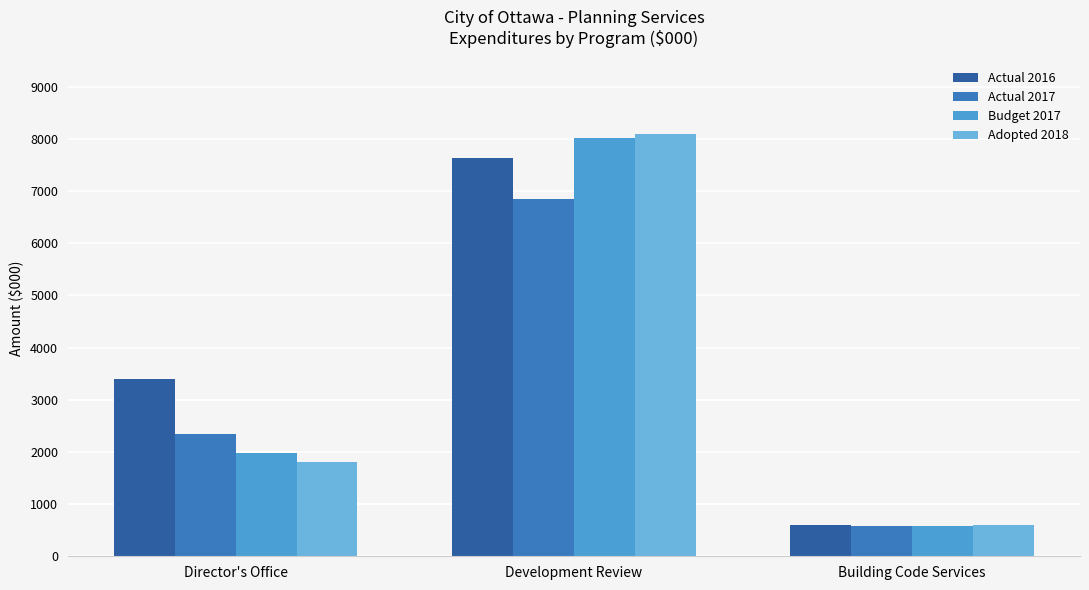

Reading right to left, transcribe all the data shown in this chart.

Actual 2016: Building Code Services=601	Development Review=7627	Director's Office=3398
Actual 2017: Building Code Services=588	Development Review=6837	Director's Office=2340
Budget 2017: Building Code Services=586	Development Review=8014	Director's Office=1980
Adopted 2018: Building Code Services=601	Development Review=8094	Director's Office=1814